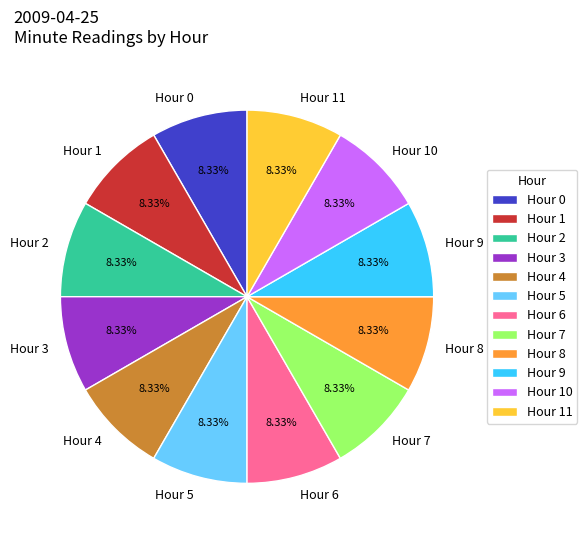

Does any single category account for the majority?

No